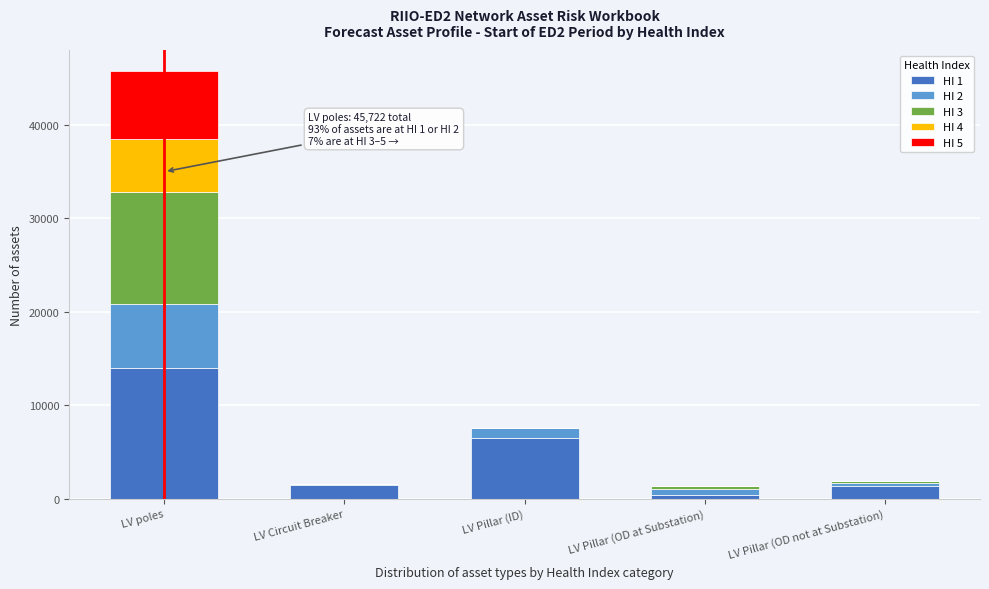

True or false: HI 1 has a value of 21177 at LV poles.

False